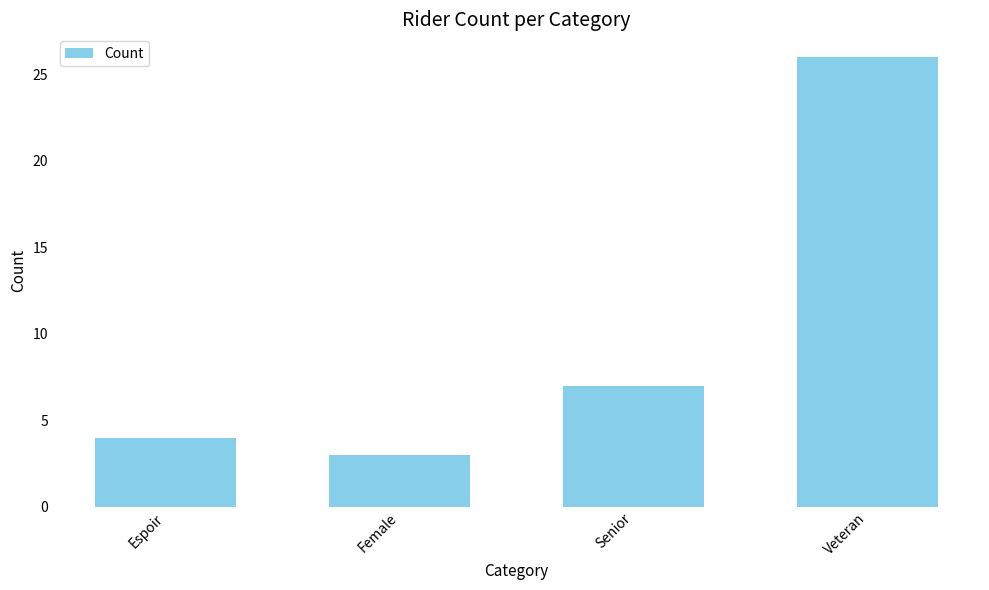

What is the greatest value displayed?

26